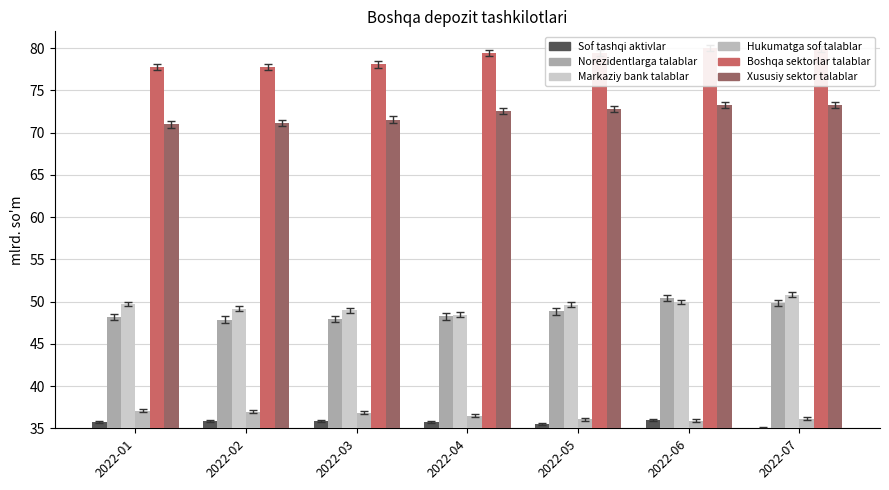

Rank the categories by Boshqa sektorlarga bo'lgan talablar value from highest to lowest.

2022-06, 2022-07, 2022-05, 2022-04, 2022-03, 2022-01, 2022-02